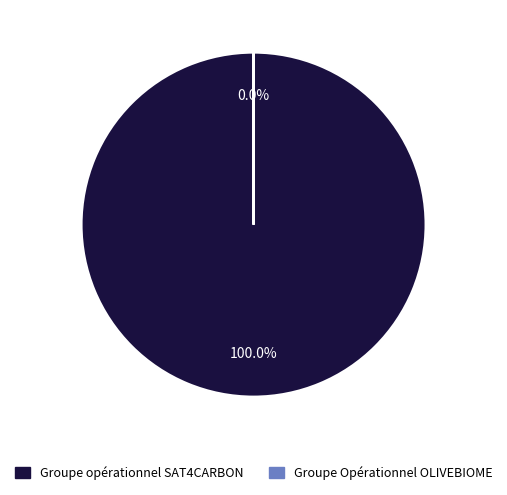

Which slice is the smallest?

Groupe Opérationnel OLIVEBIOME